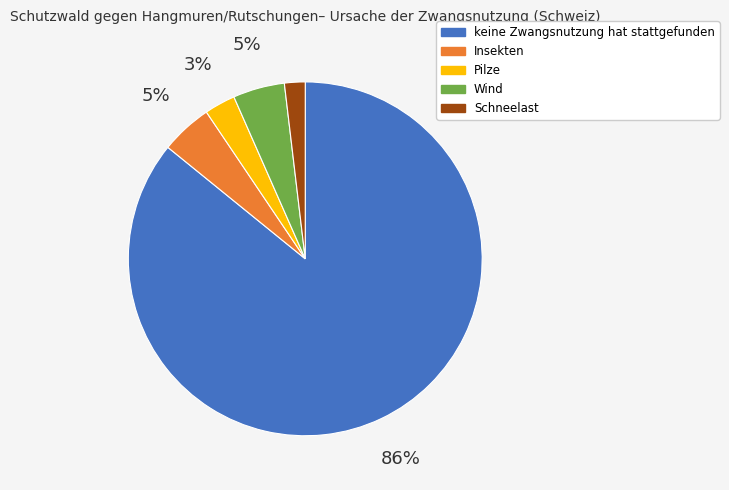

True or false: Insekten accounts for 13% of the total.

False